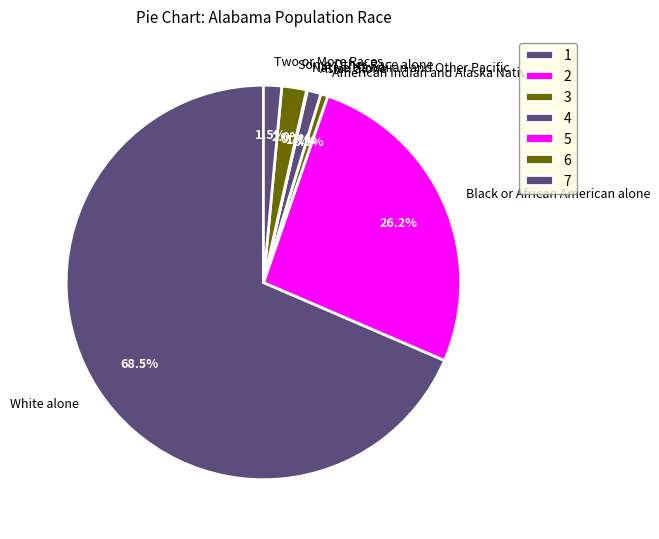

Do Black or African American alone and Some Other Race alone together represent more than half of the pie?

No